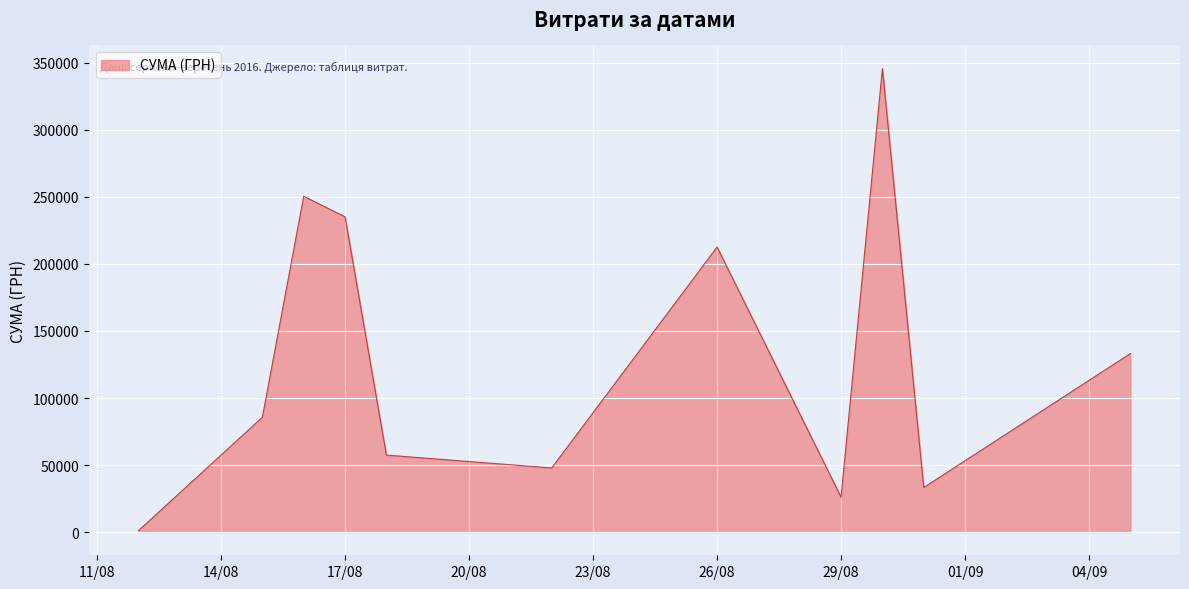

What is the maximum value shown in the chart?

345687.3